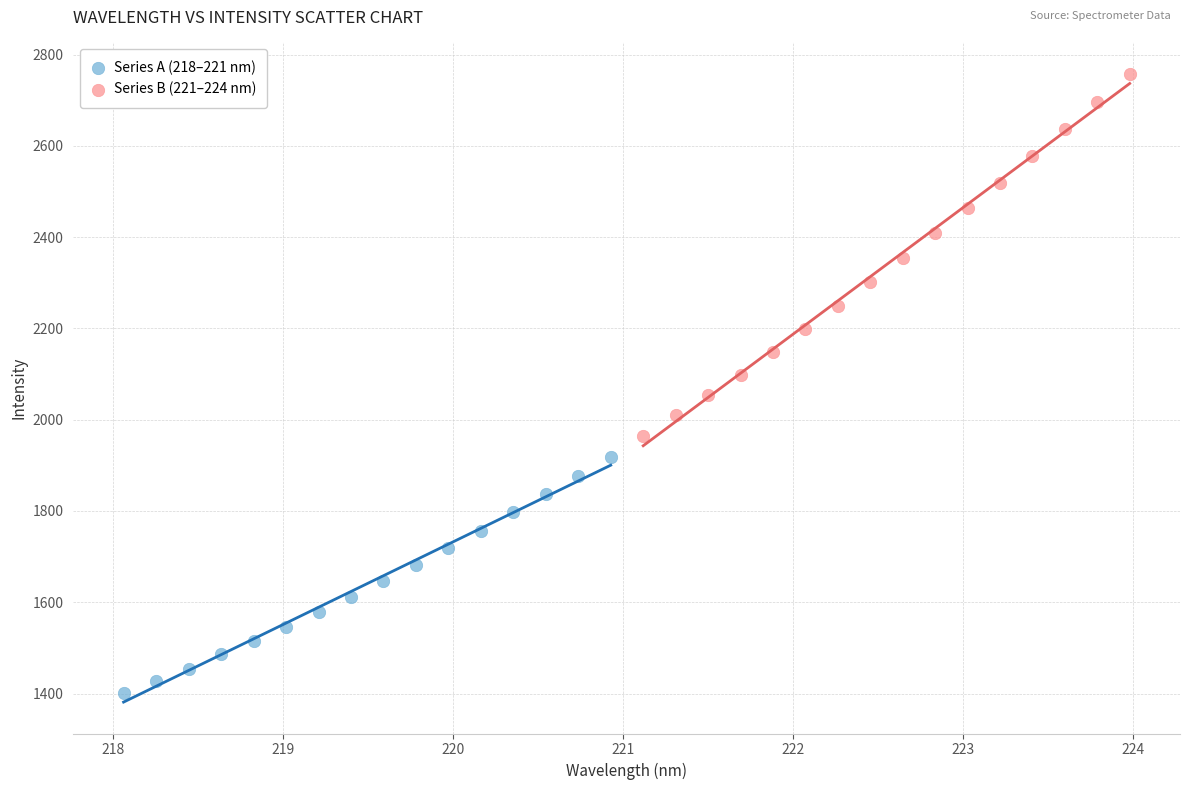

Which series has the widest spread of Y values?

Series B (221–224 nm)